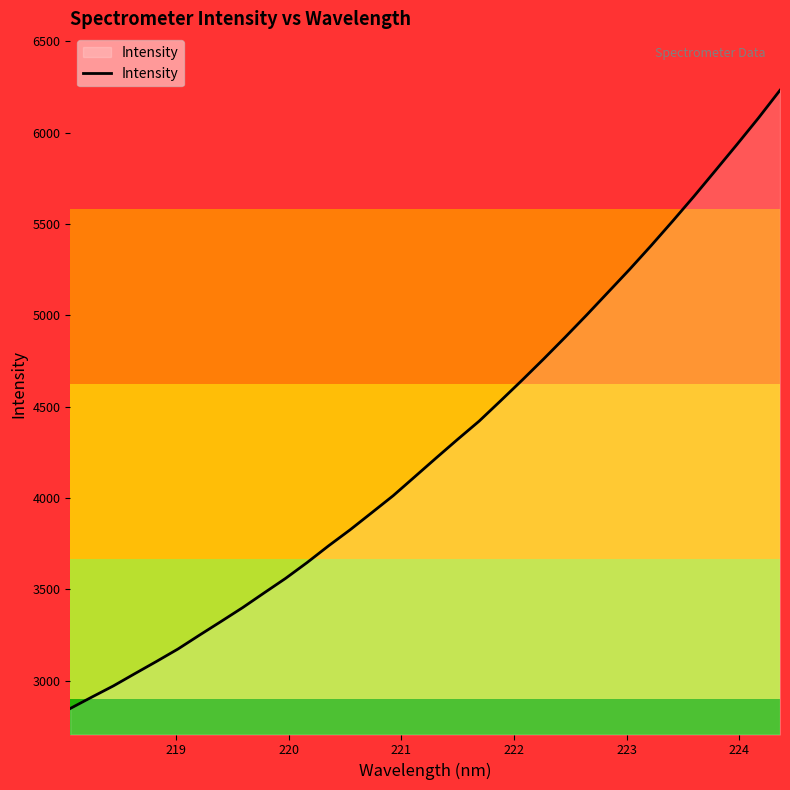

What is the minimum value shown in the chart?

2848.1